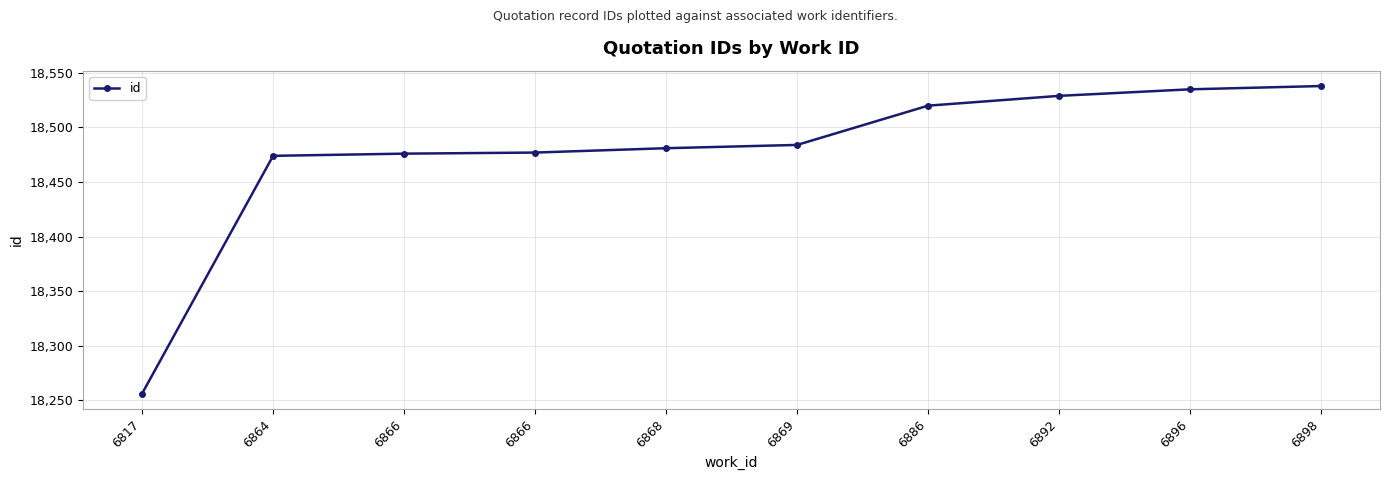

Is it true that the value at 6869 is 18484?

True